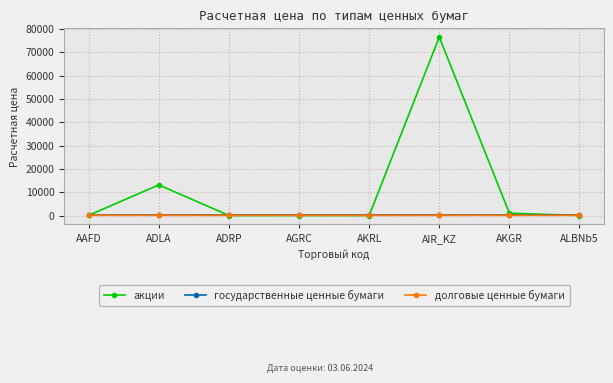

What are all the series names shown in the legend?

акции, государственные ценные бумаги, долговые ценные бумаги